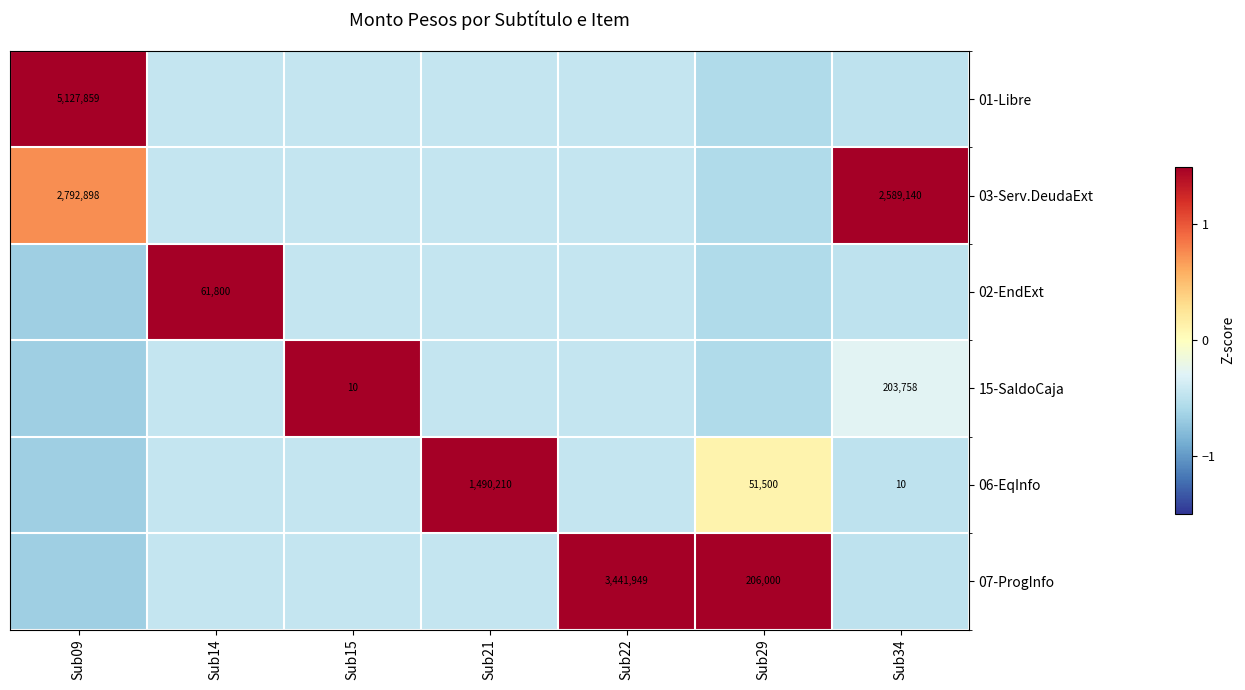

Is the value of 02-EndExt at Sub09 greater than the value of 07-ProgInfo at Sub09?

No